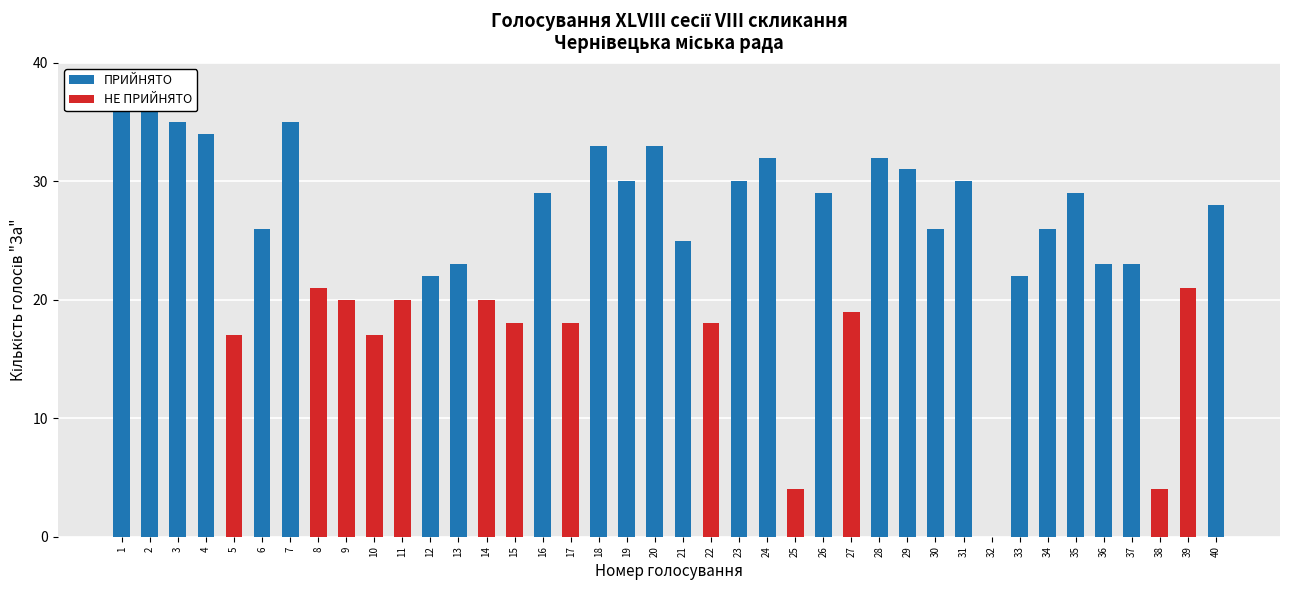

True or false: НЕ ПРИЙНЯТО has a value of 0 at 24.

True